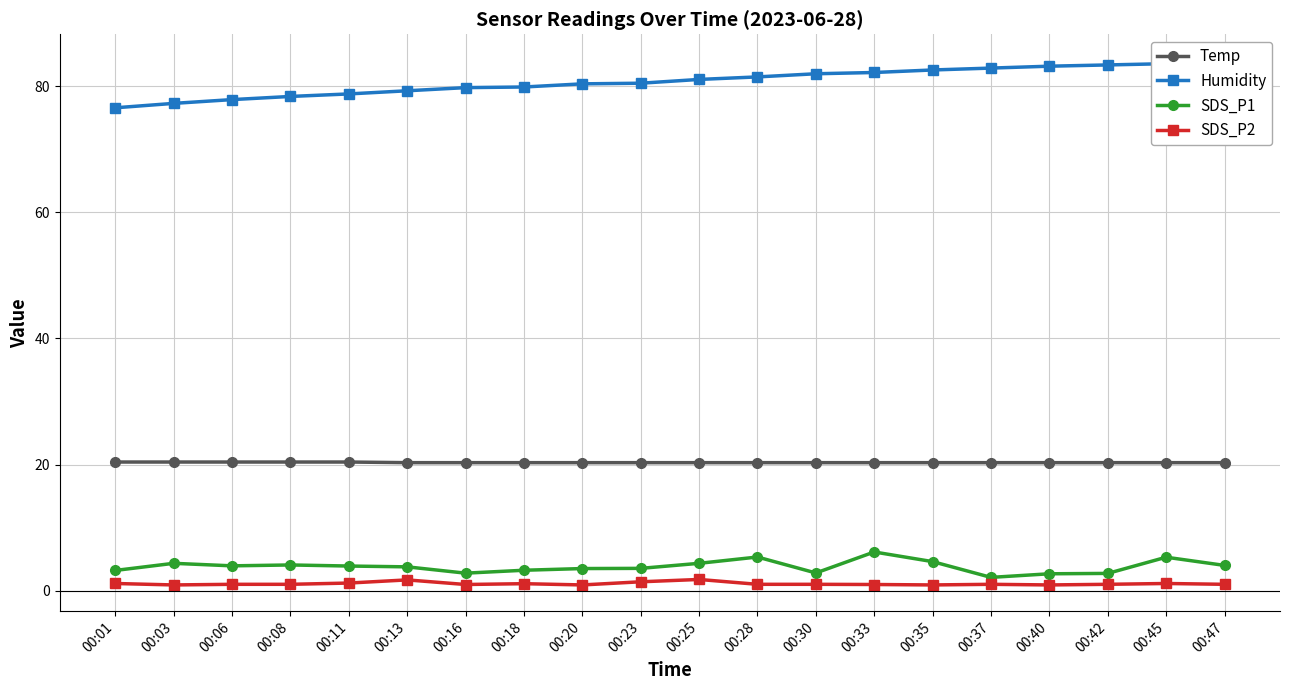

What is the minimum value for Humidity?

76.6